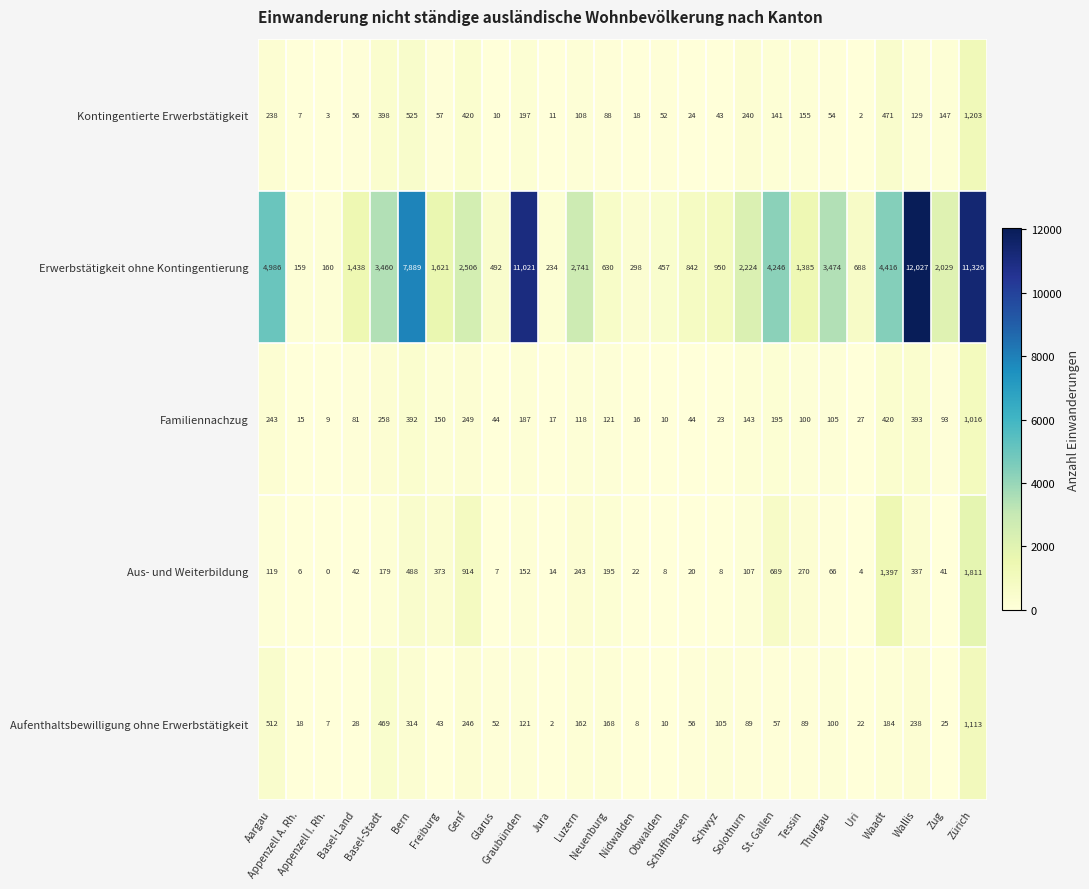

What is the average value of the Erwerbstätigkeit ohne Kontingentierung series?

3142